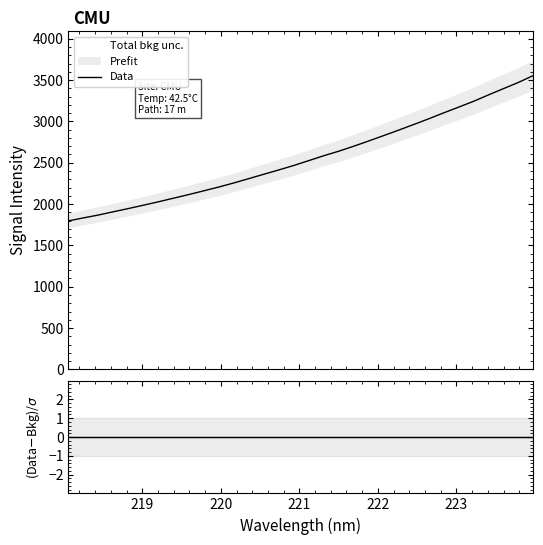

What is the maximum value for Data?

3555.6